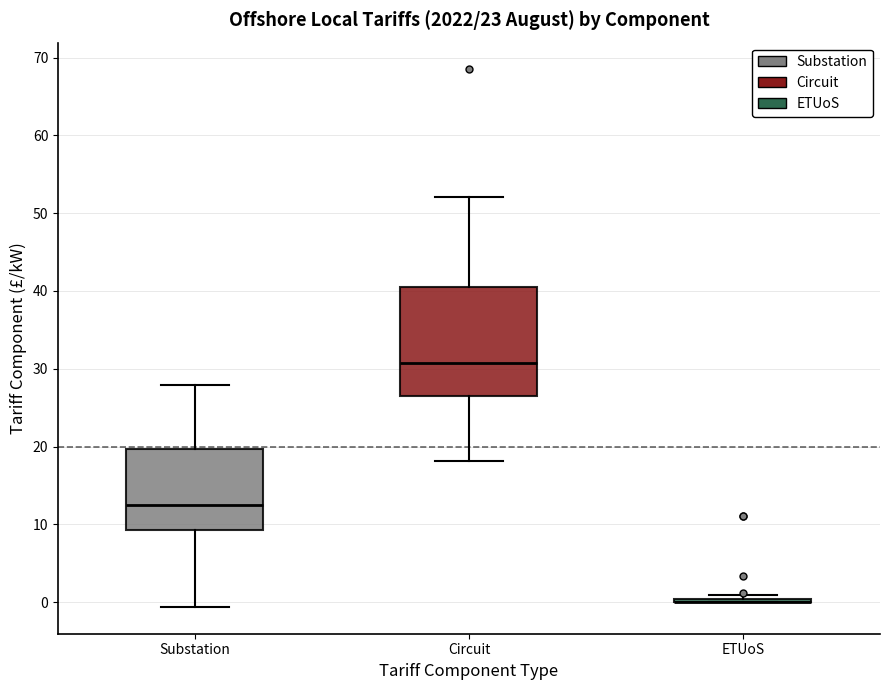

Where does the lower whisker of the box for Substation end on the y-axis? The values are not printed on the chart, so give them approximately, as read against the axis.

-1